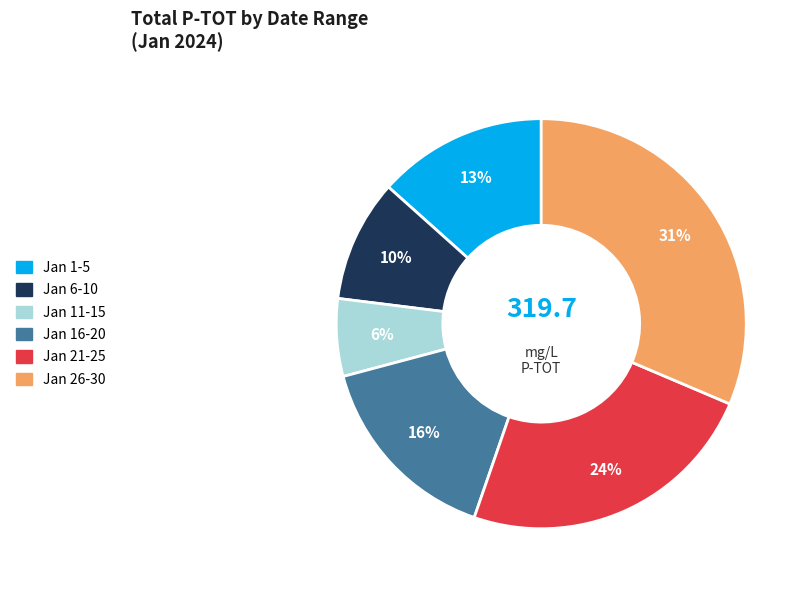

To the nearest percent, what is the average slice percentage?

17%